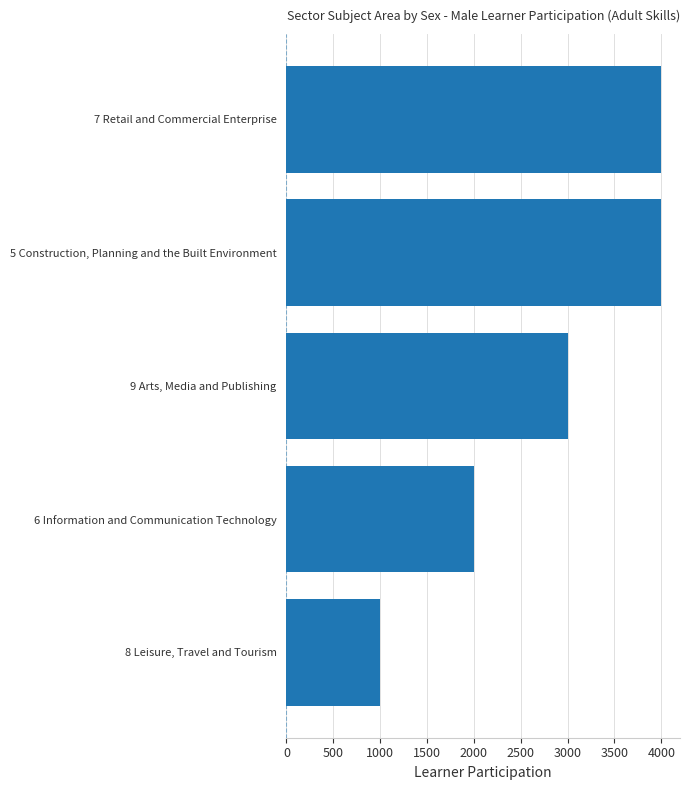

How many bars are there in total?

5